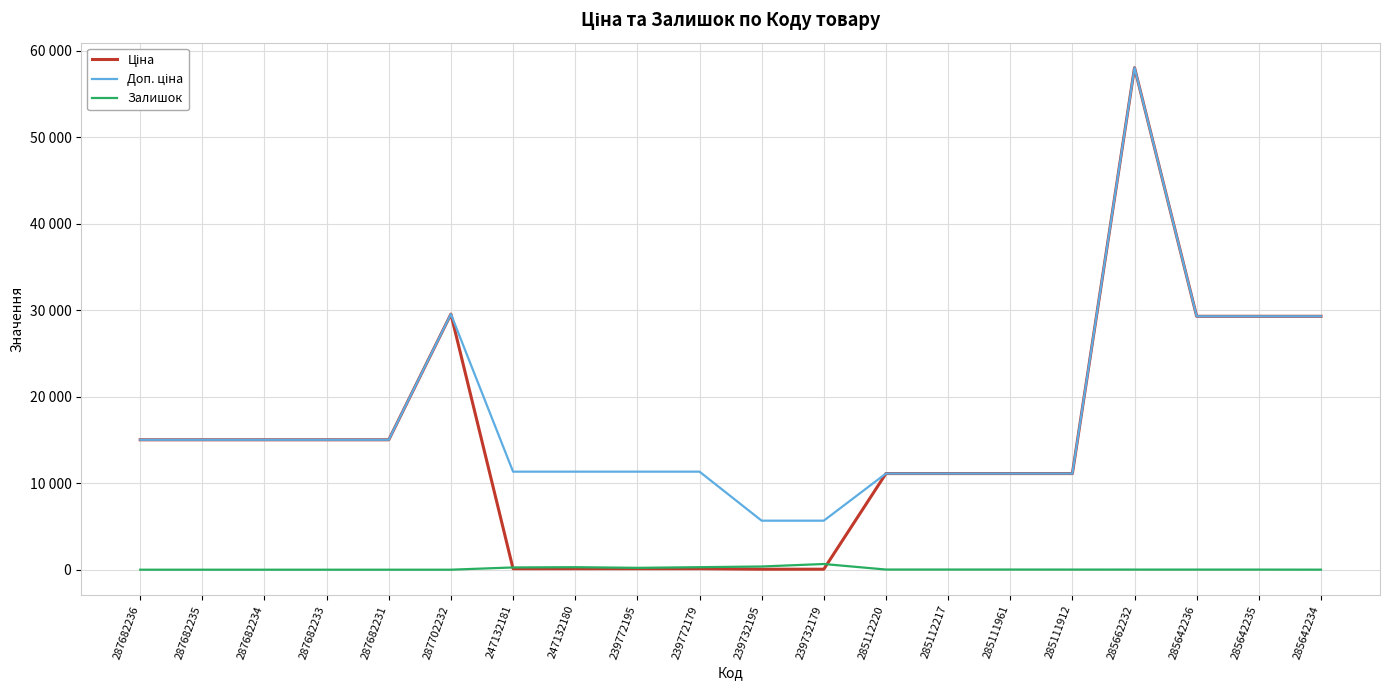

How many interior local peaks does the Залишок series have?

2